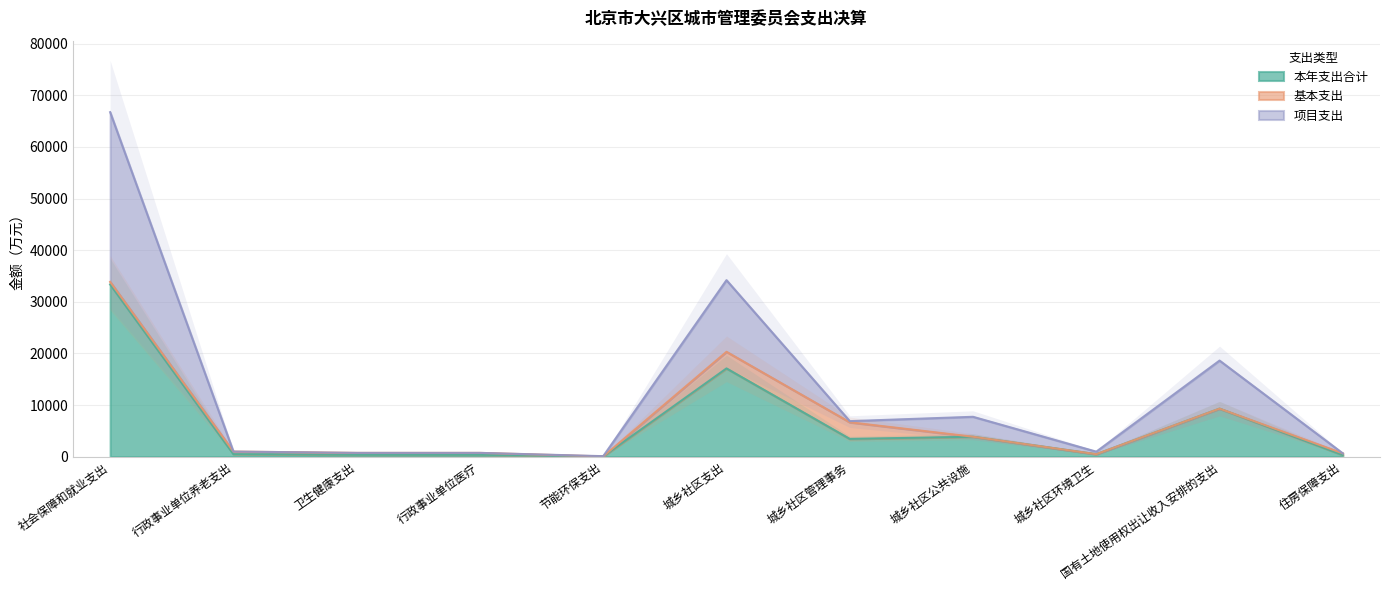

At which category is the sum across all series the highest?

社会保障和就业支出